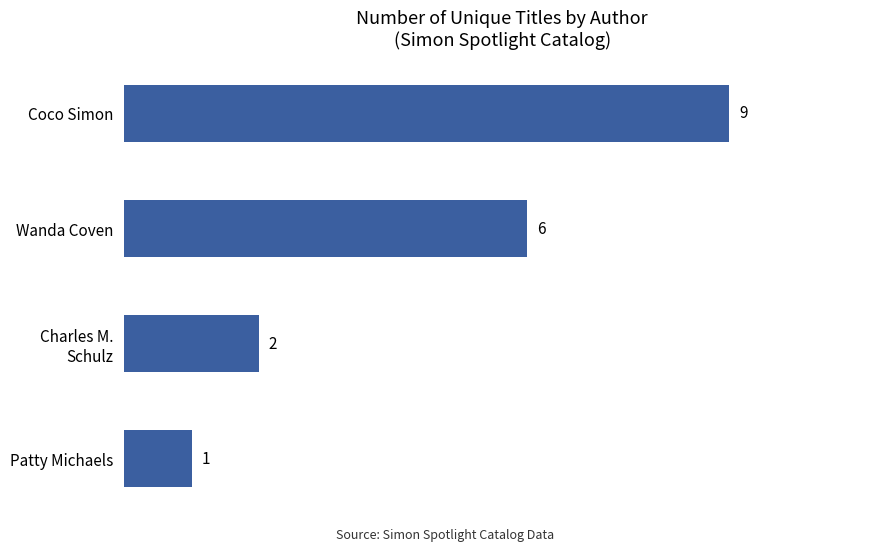

Is it true that the value at Patty Michaels is 1?

True